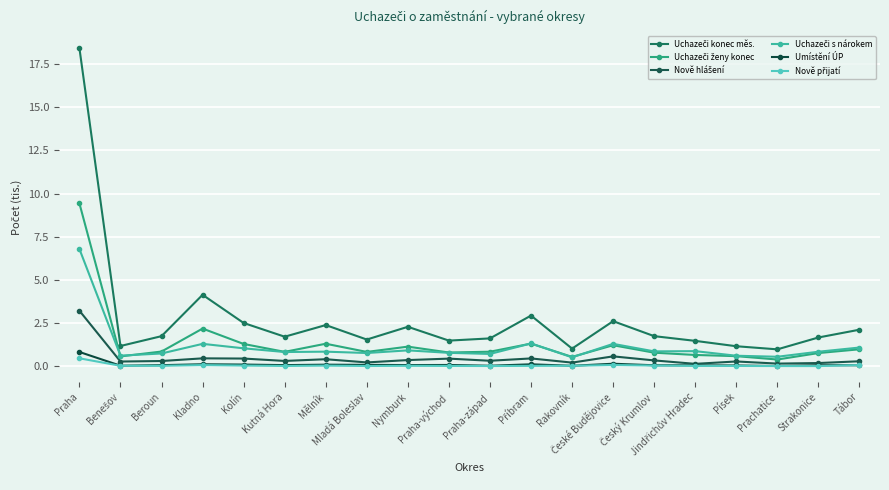

Is it true that Uchazeči s nárokem equals 0.3 at Prachatice?

False